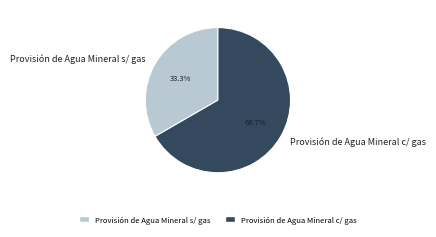

How many segments does this pie chart have?

2